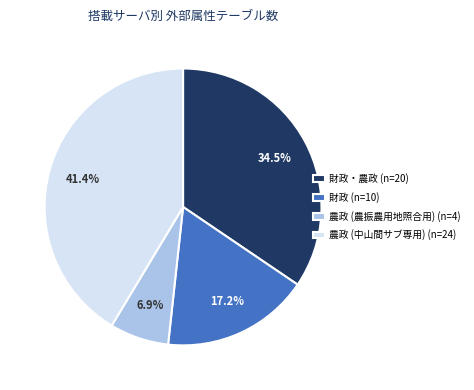

How much of the chart is everything except 財政・農政 (n=20)?

65.5%